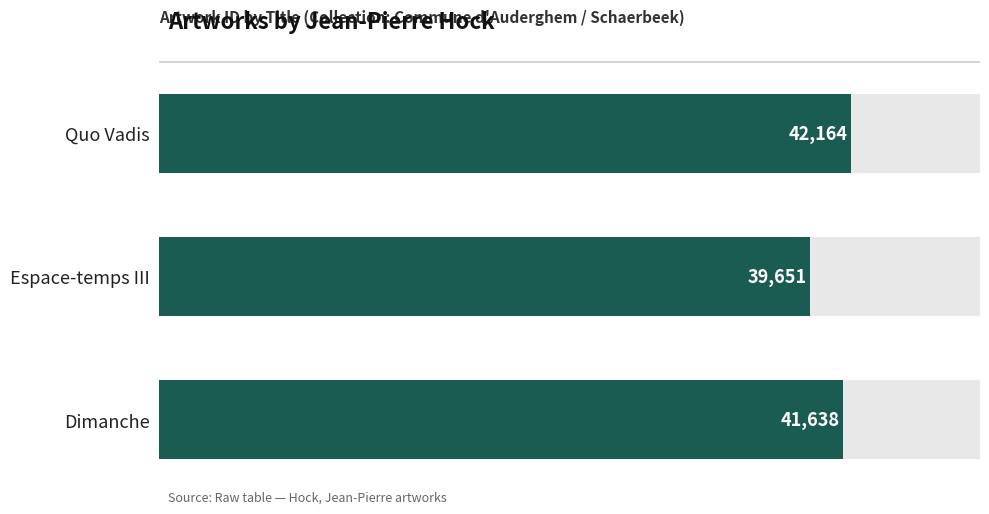

Reading left to right, transcribe all the data shown in this chart.

42164	39651	41638